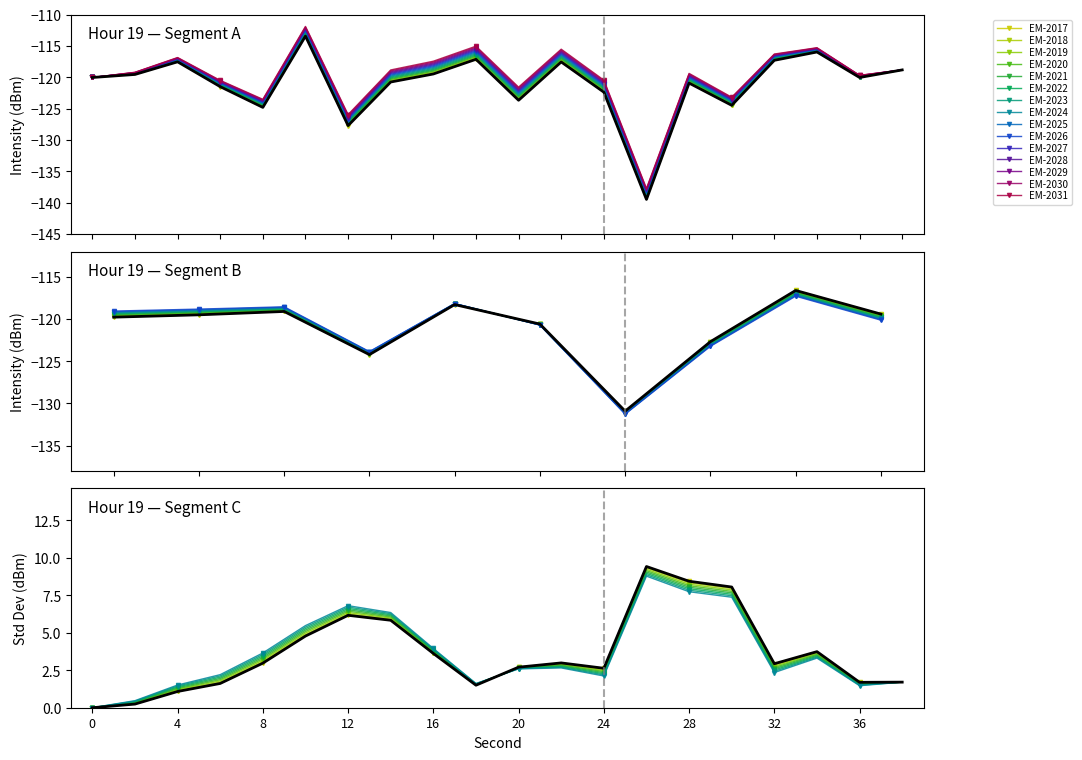

Reading left to right, what are all the values shown in this chart?

0=-120.0	2=-119.5	4=-117.5	6=-121.5	8=-124.8	10=-113.4	12=-127.7	14=-120.7	16=-119.5	18=-117.1	20=-123.7	22=-117.5	24=-122.4	26=-139.5	28=-120.9	30=-124.5	32=-117.3	34=-115.9	36=-120.0	38=-118.8